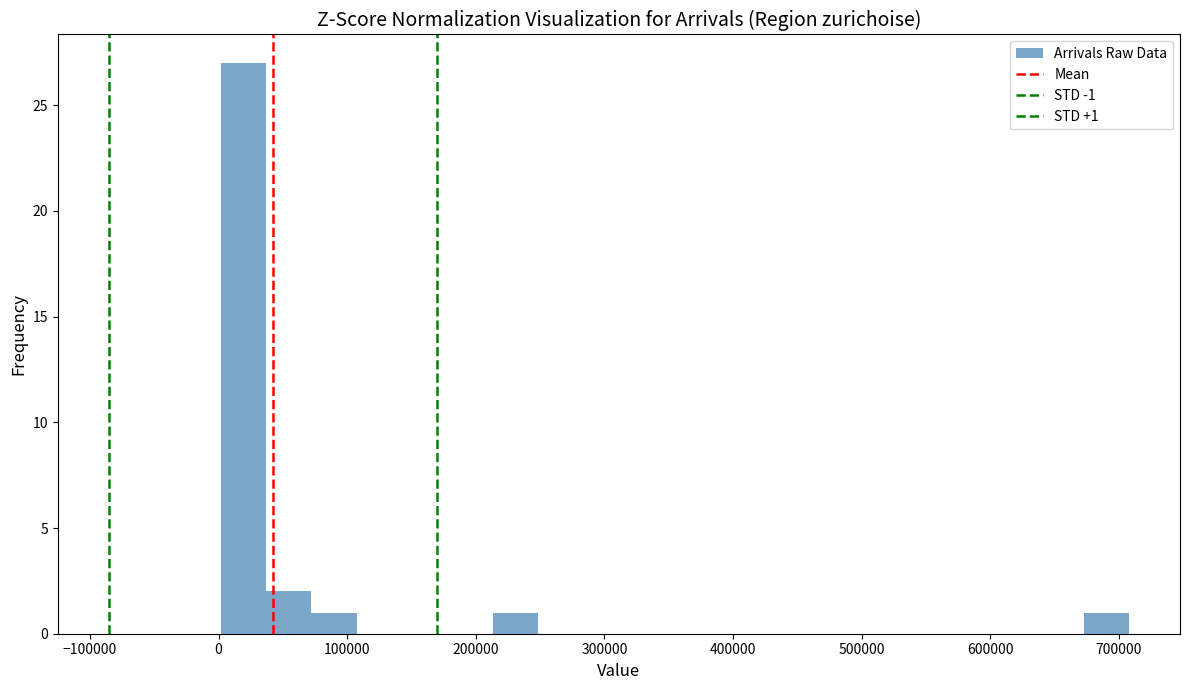

Read against the x-axis, roughly where is the centre of the tallest bar?

20000